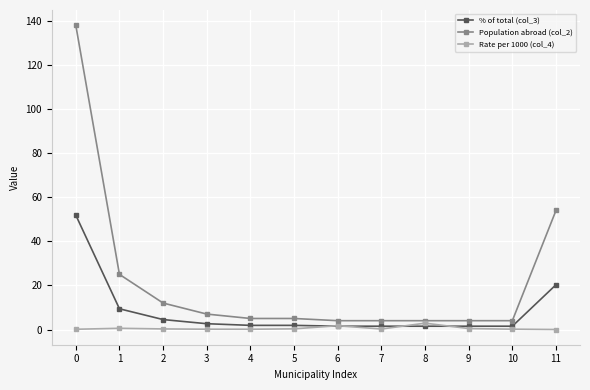

At how many categories does at least one series exceed 75?

1